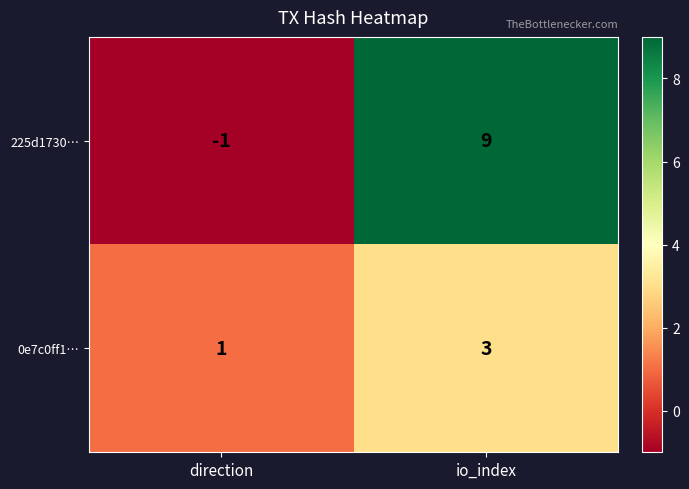

What is the approximate value of 0e7c0ff1… at io_index?

3